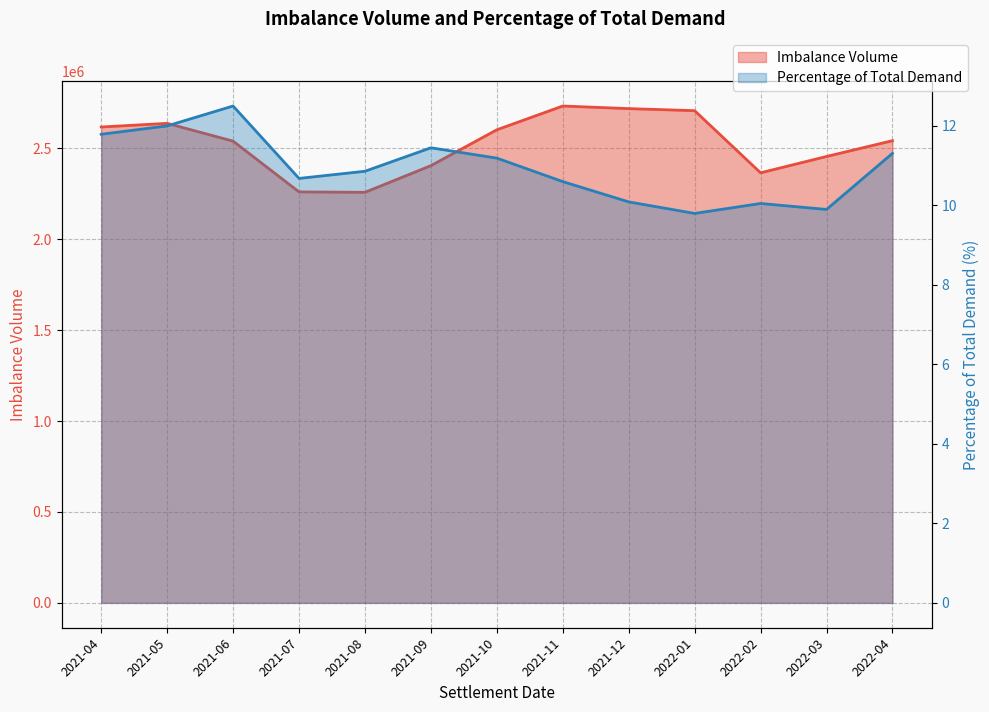

What is the difference between the maximum and second lowest values in the Percentage of Total Demand series?

2.6